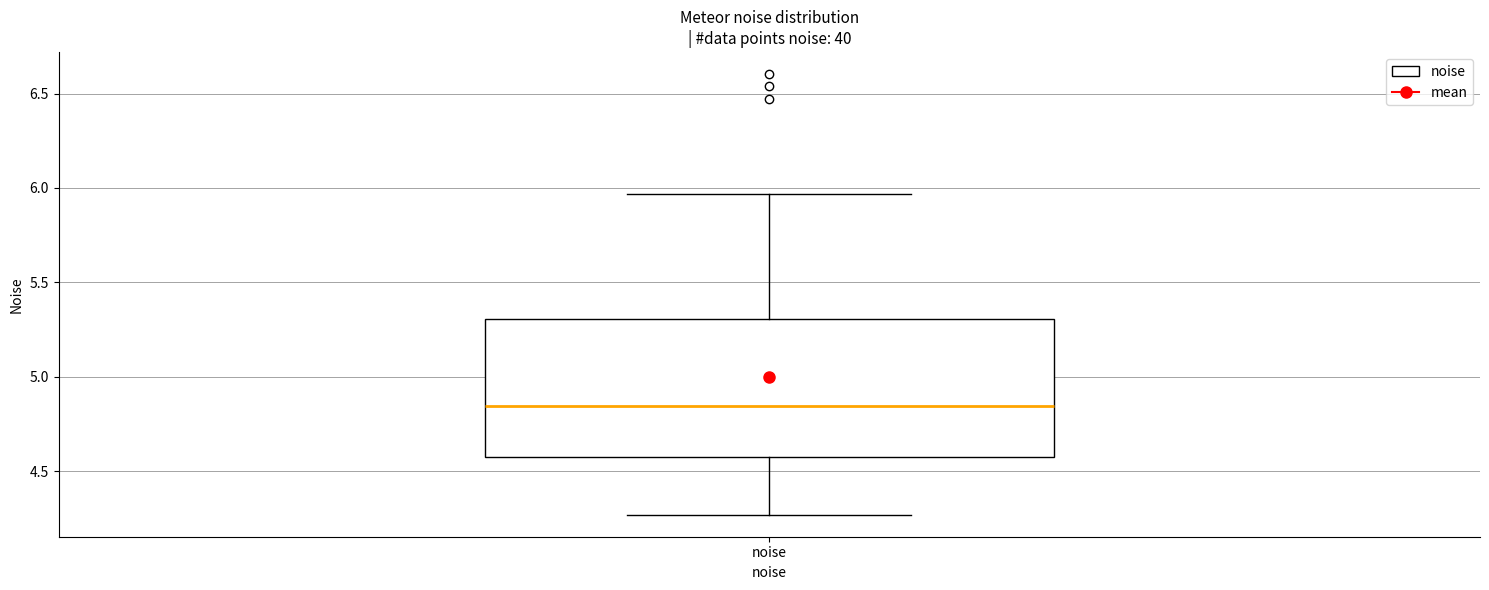

Transcribe this box plot: give where the median line is, the range the box spans, and where the two whiskers end, as read against the y-axis. The values are not printed on the chart, so give them approximately, as read against the axis.

median 4.85, box 4.55 to 5.30, whiskers 4.25 to 5.95